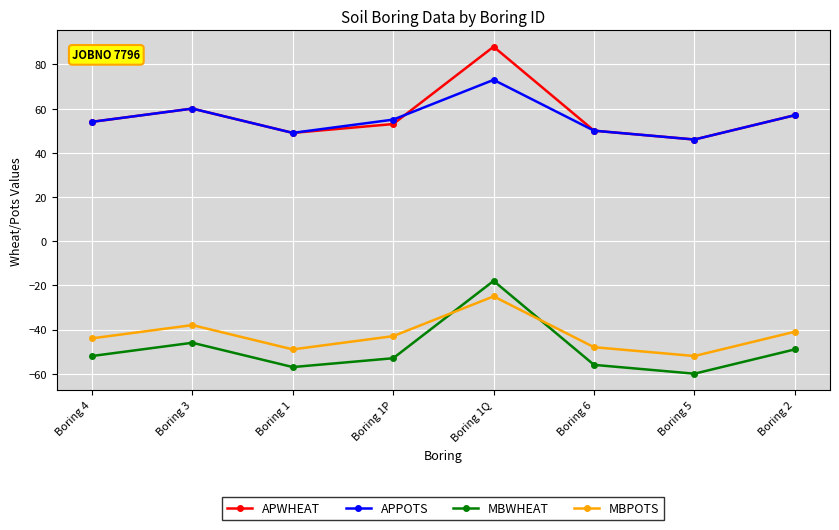

Rank the series by their maximum value, from highest to lowest.

APWHEAT, APPOTS, MBWHEAT, MBPOTS